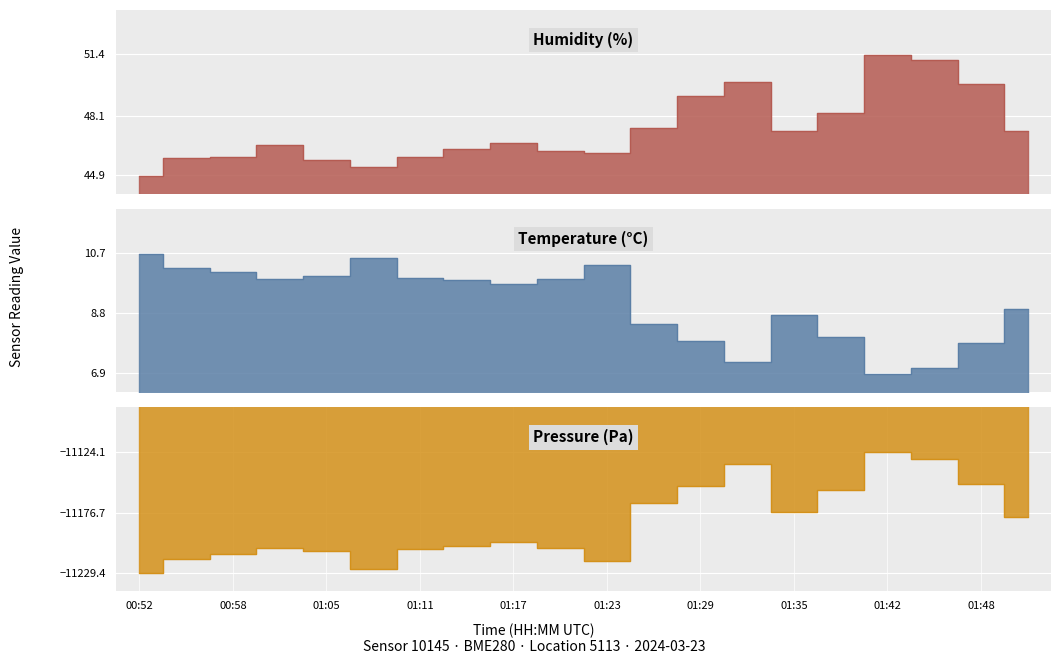

How many data points does each series have?

20